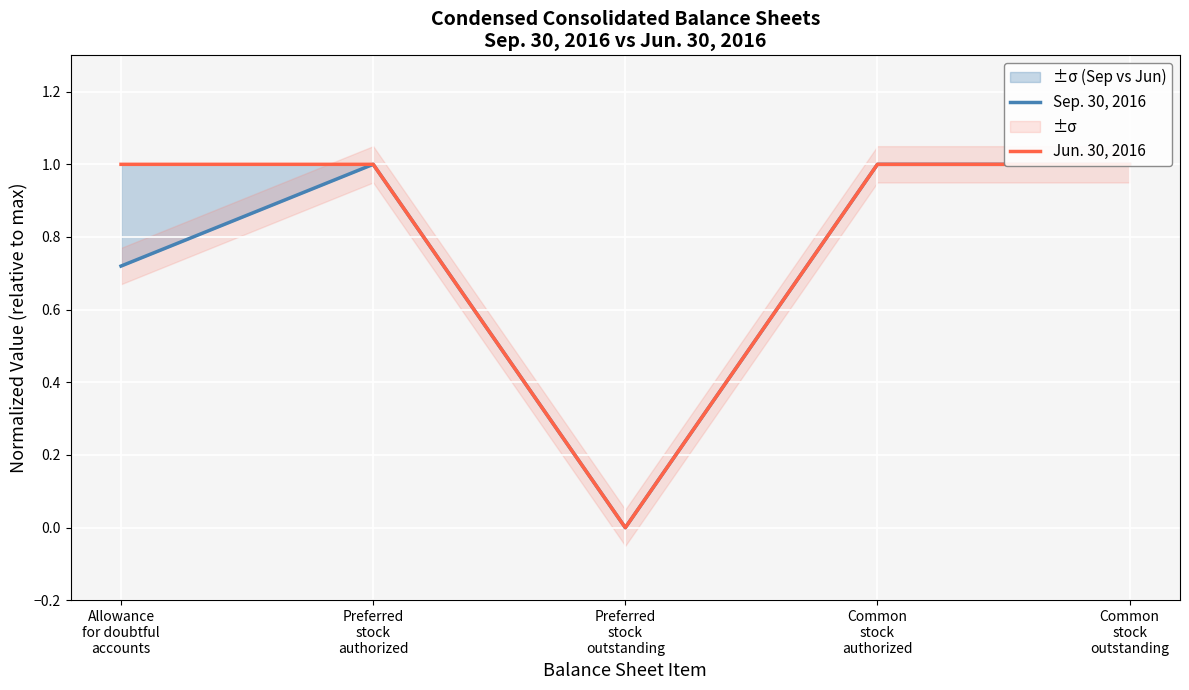

List the series in order of their overall mean, lowest first.

Sep. 30, 2016, Jun. 30, 2016